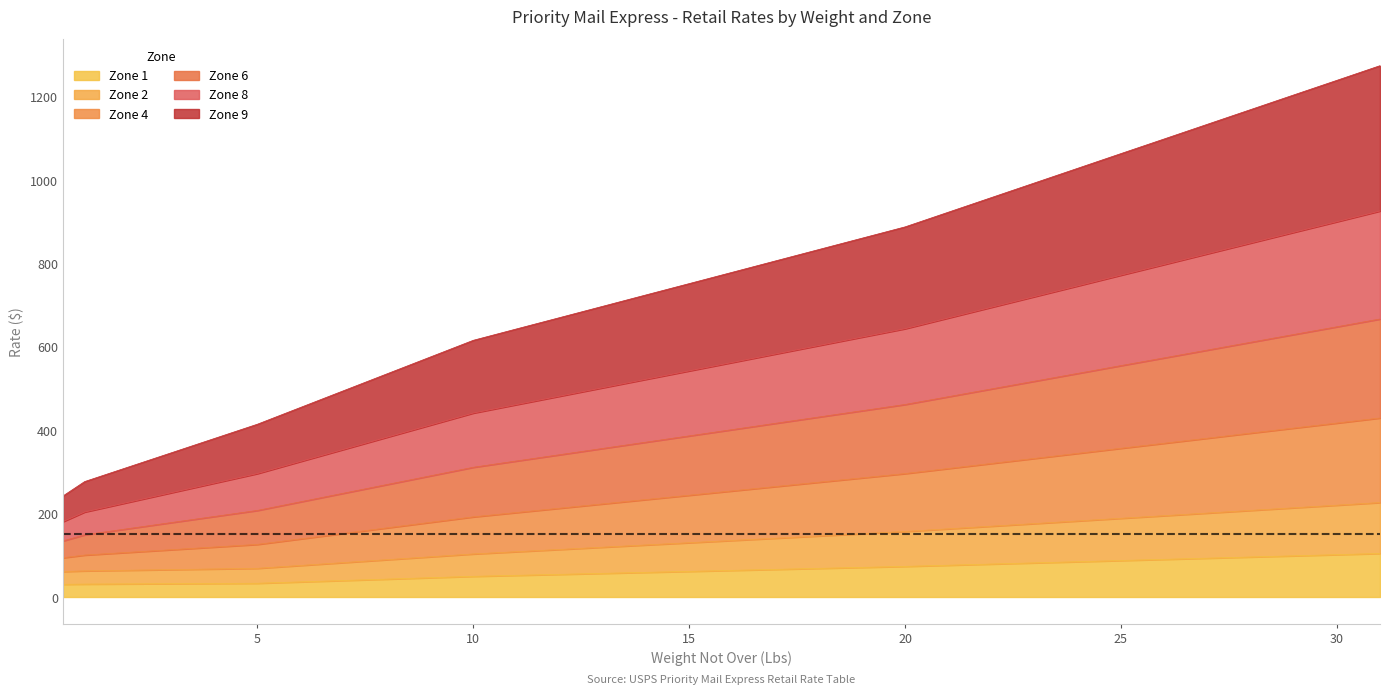

At which label does Zone 1 first exceed 63?

16